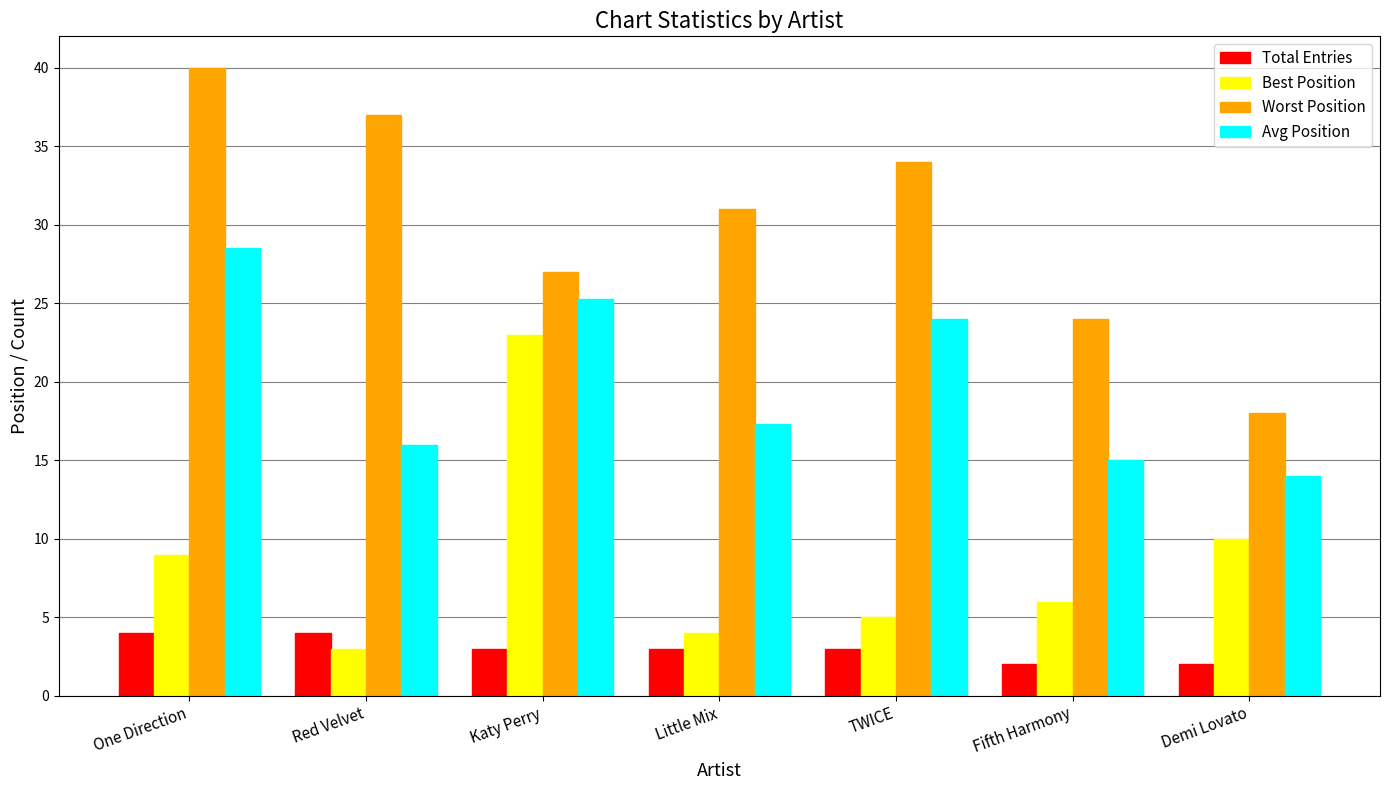

At which label does Worst Position reach its peak?

One Direction